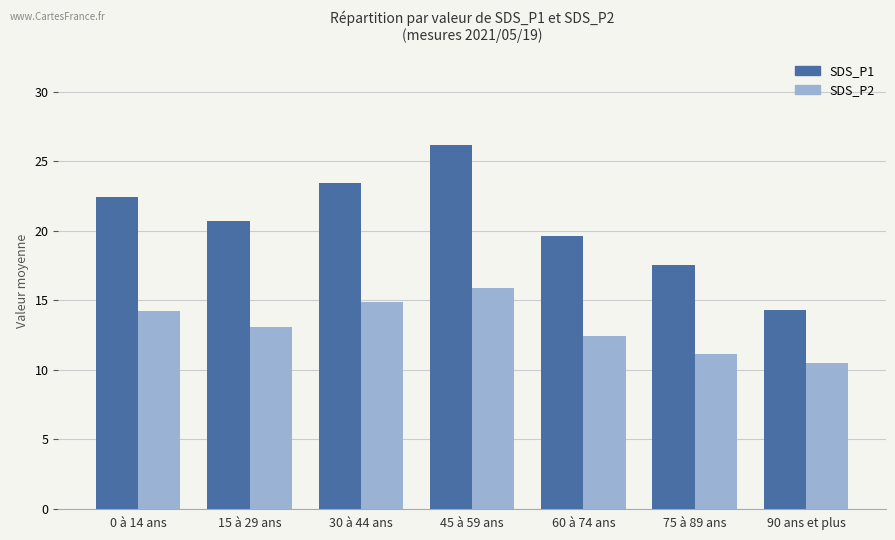

Reading left to right, transcribe all the data shown in this chart.

SDS_P1: 22.4	20.7	23.4	26.2	19.6	17.5	14.3
SDS_P2: 14.2	13.1	14.9	15.9	12.4	11.1	10.5